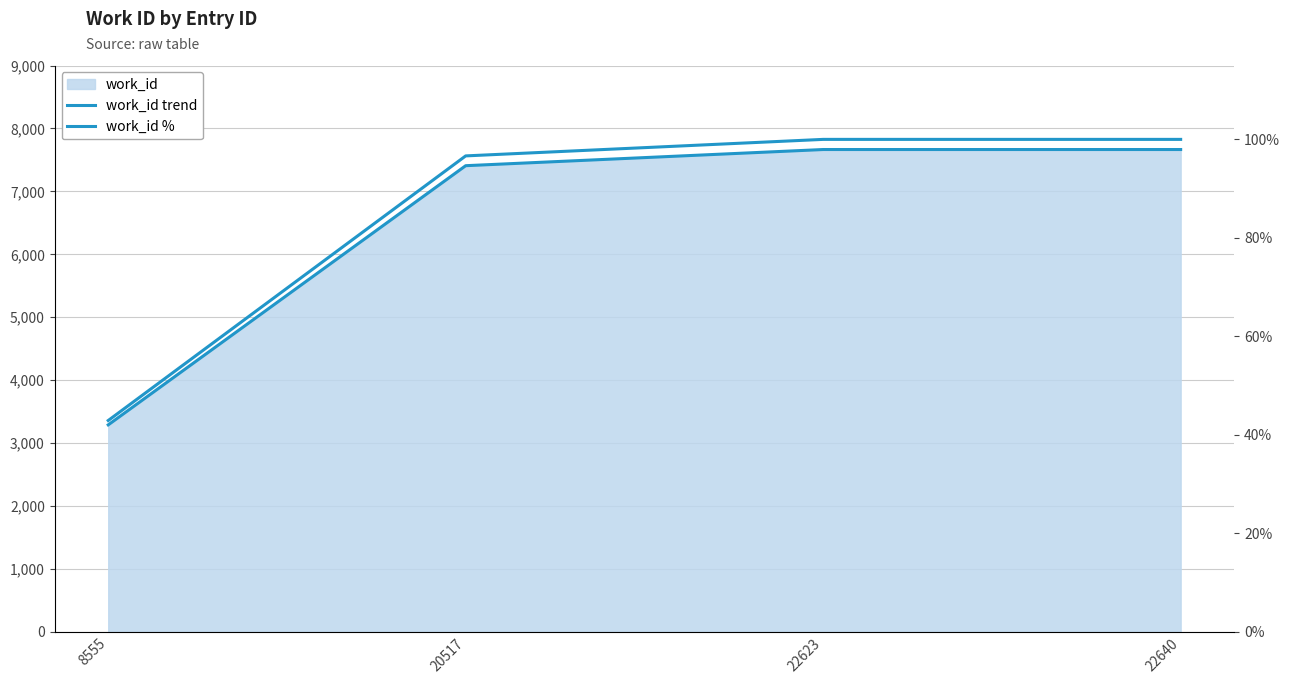

Does the chart display data point markers on the line(s)?

No